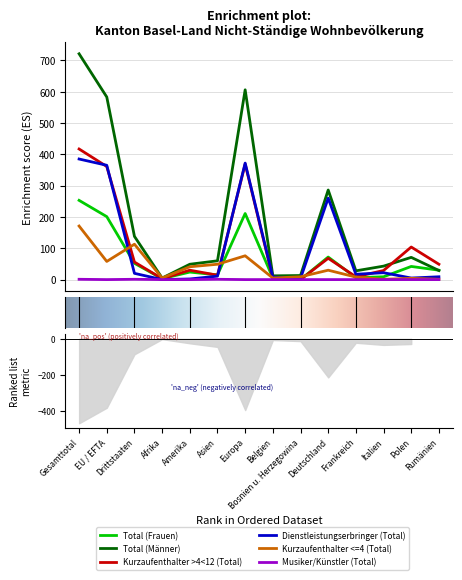

How many lines are shown in the chart?

6